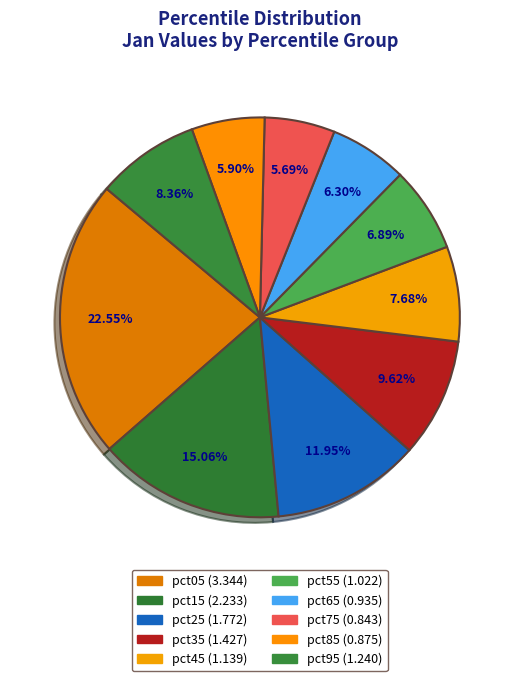

Which category has the biggest portion of the pie?

pct05